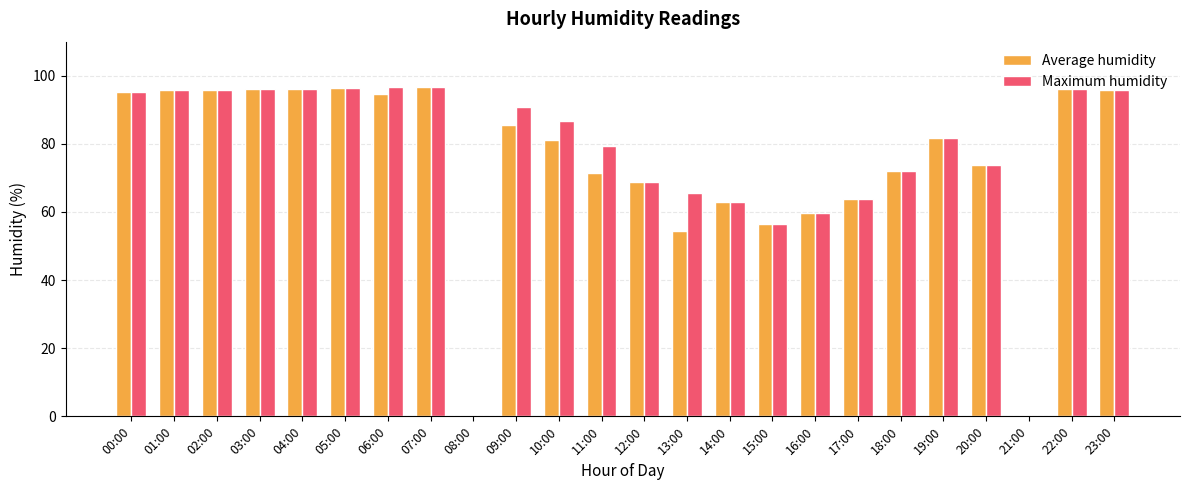

Which series has the widest spread of values?

Average humidity